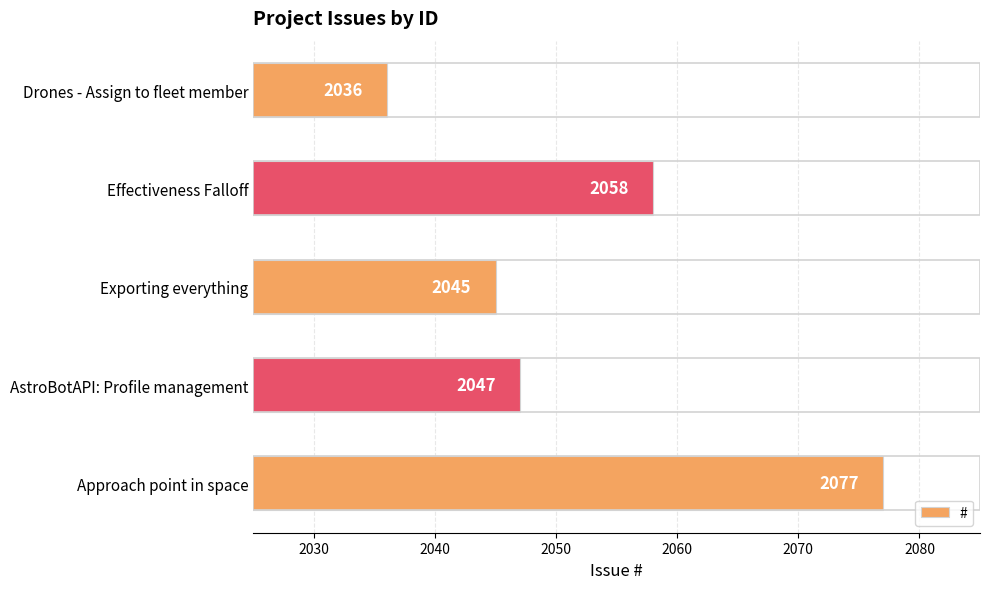

What is the change in value from AstroBotAPI: Profile management to Drones - Assign to fleet member?

-11